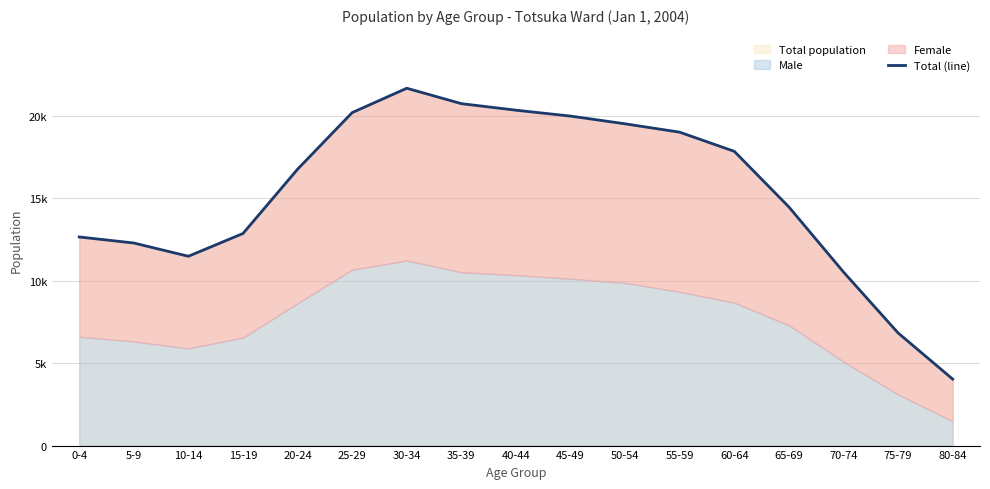

What is the value of the 6th point from the left?

20211